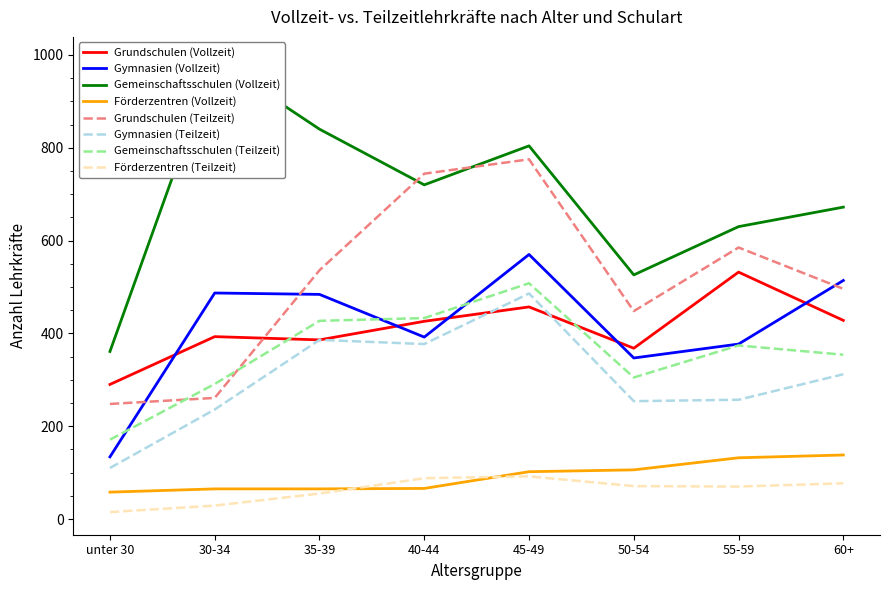

What is the difference between the maximum and minimum values in the Grundschulen (Vollzeit) series?

242